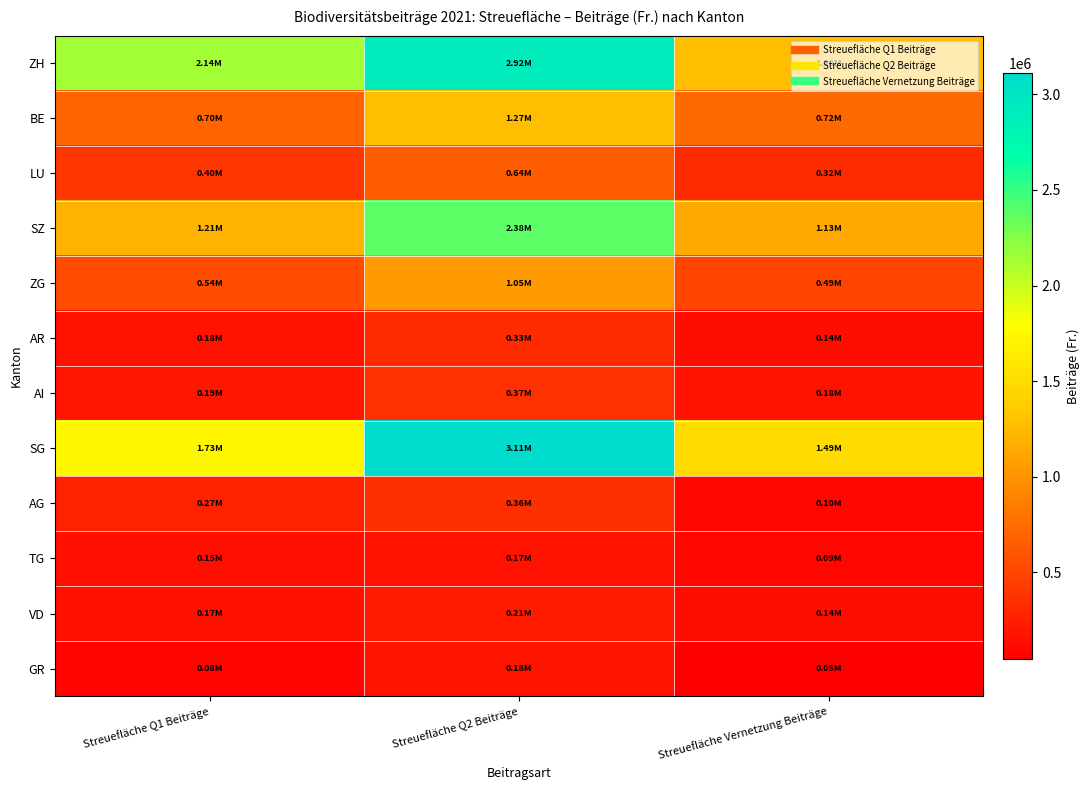

At which category is the sum across all series the highest?

Streuefläche Q2 Beiträge